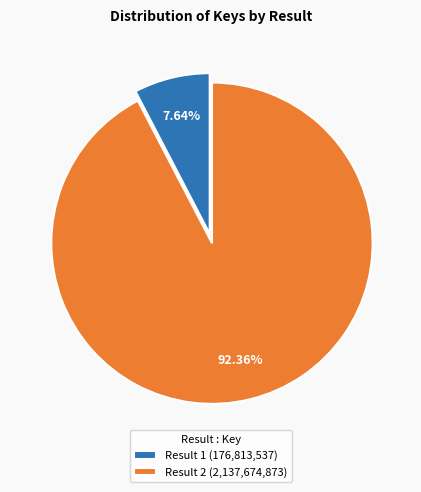

Count the number of slices in the pie.

2